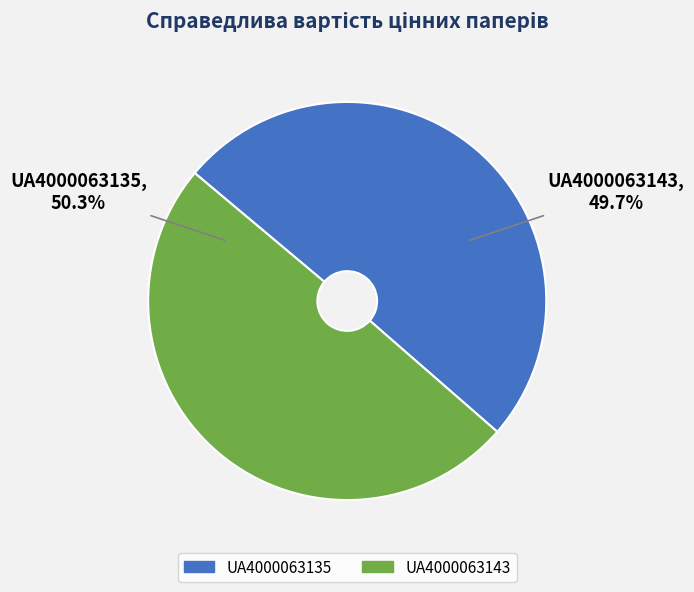

To the nearest percent, what percentage of the pie is UA4000063135?

50%